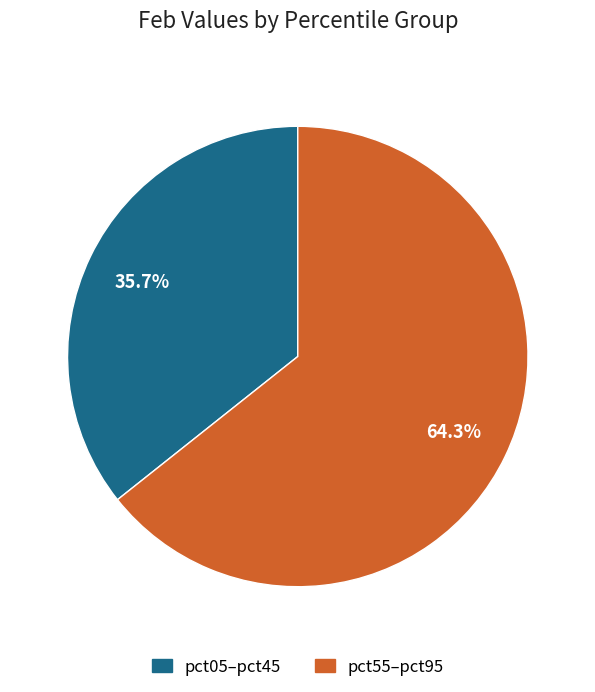

Does any single category account for the majority?

Yes